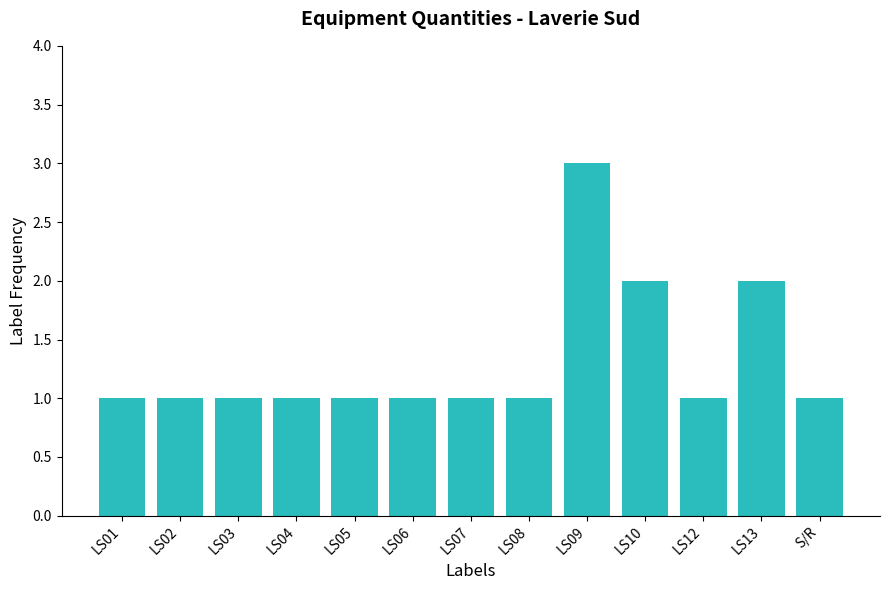

True or false: the data shows 1 at LS06.

True